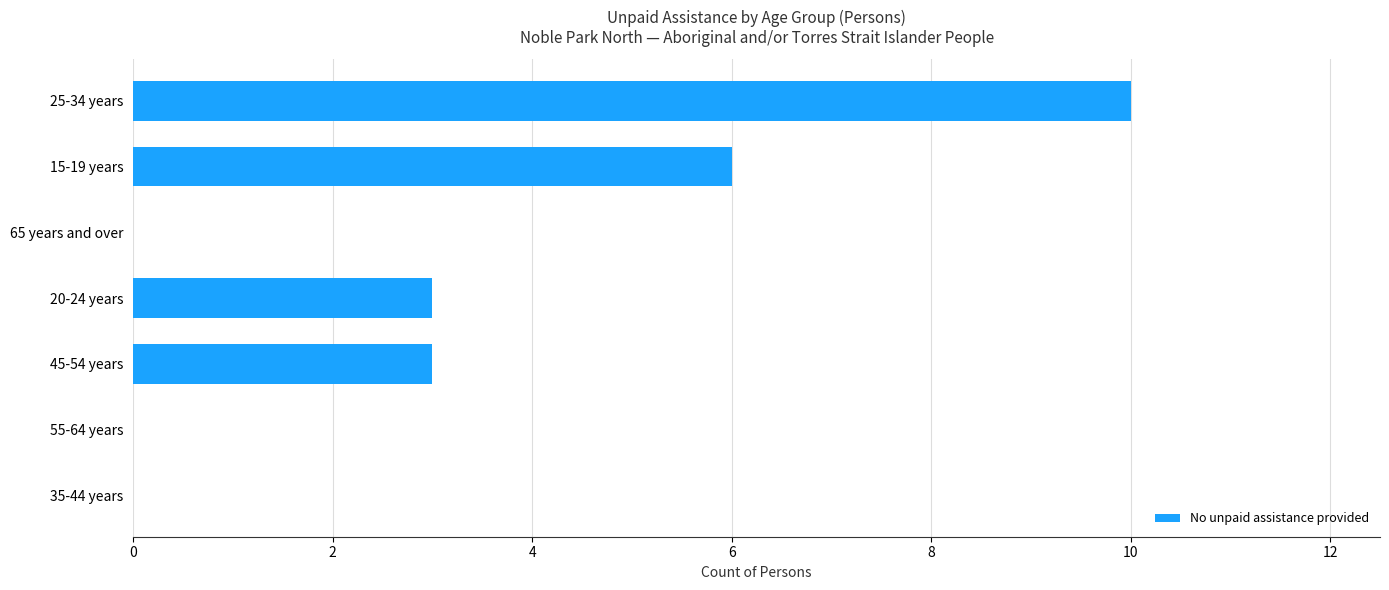

What is the sum of all values?

22